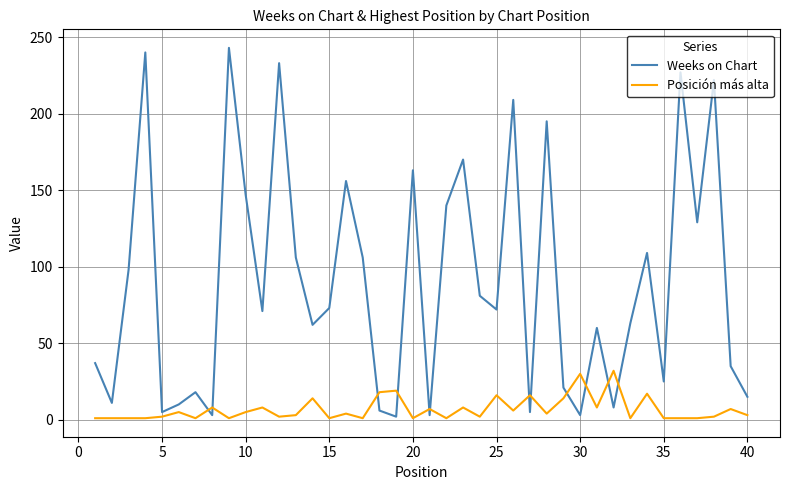

What is the highest value of the Weeks on Chart series?

243